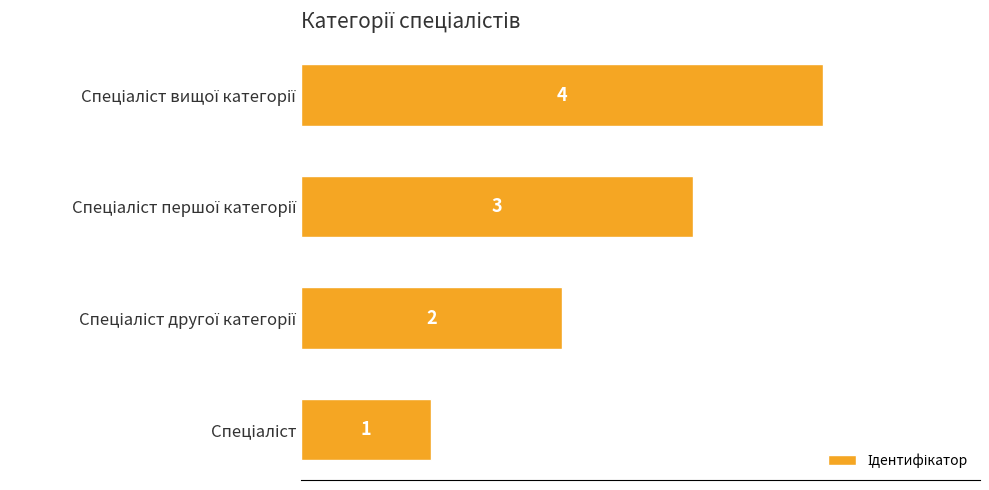

Count the values in the range 2 to 4.

3